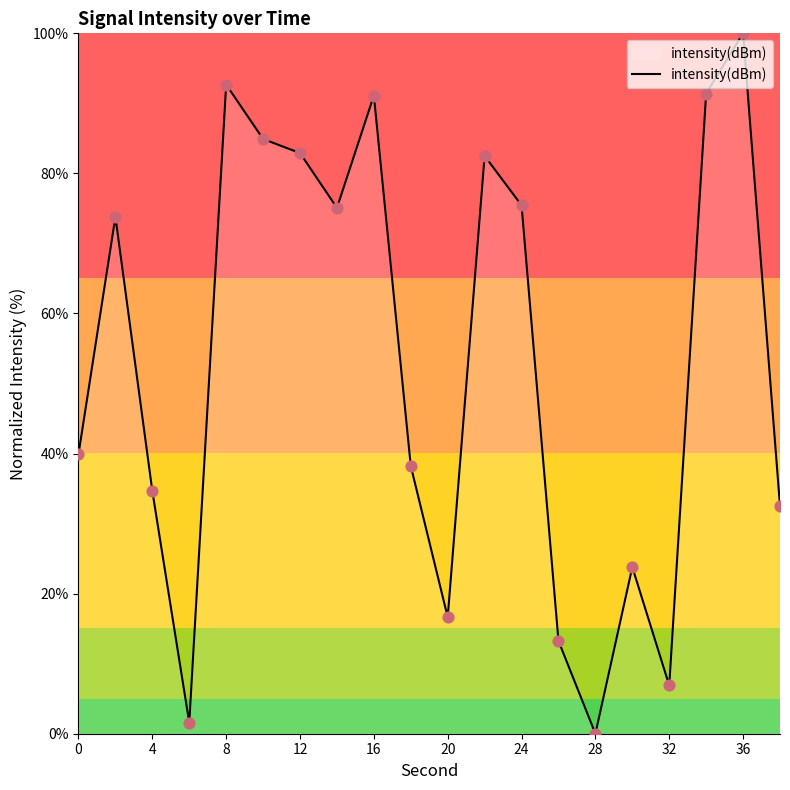

What is the difference between the maximum and minimum values?

100.0